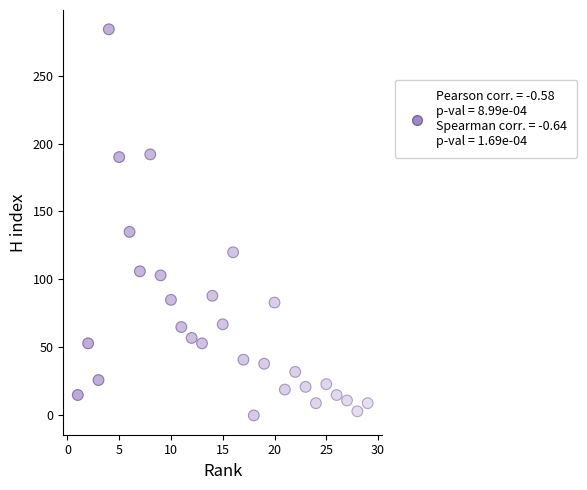

What Y value in the scatter plot is closest to 142?

135